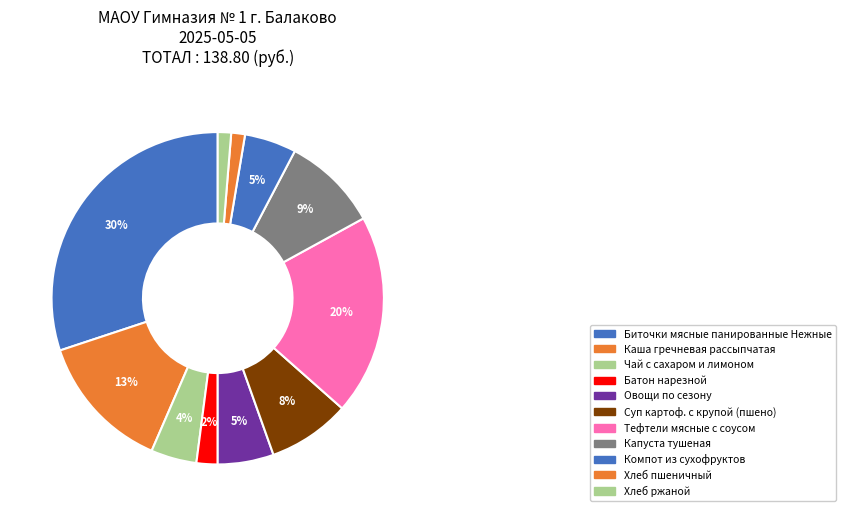

To the nearest percent, what portion does Суп картоф. с крупой (пшено) represent?

8%